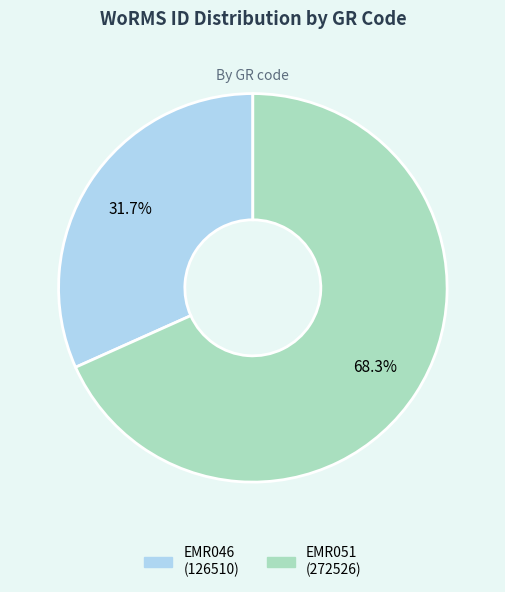

The EMR046 slice represents 42% of the pie. True or false?

False